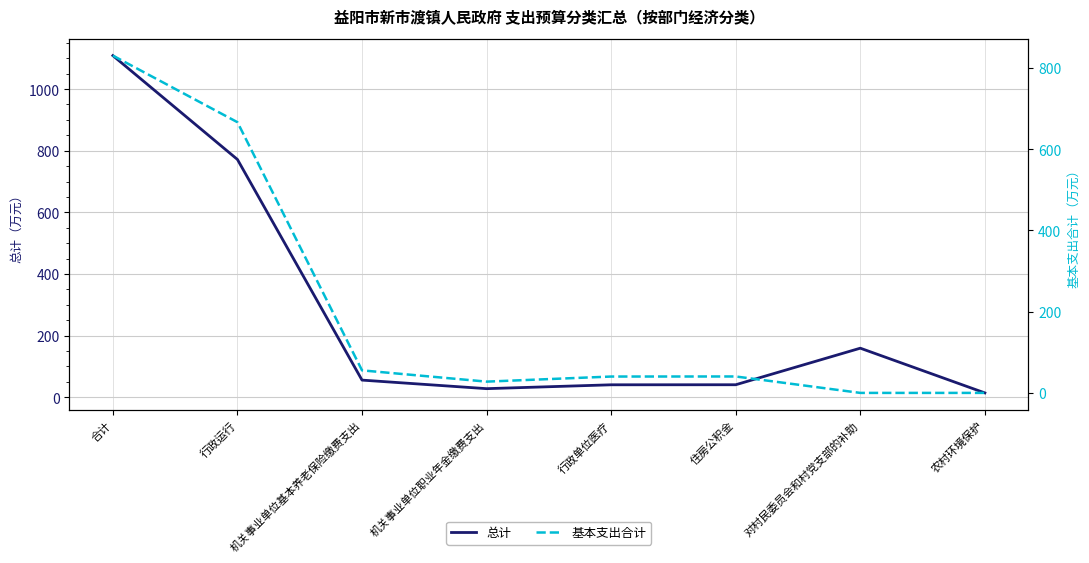

How many lines are shown in the chart?

2